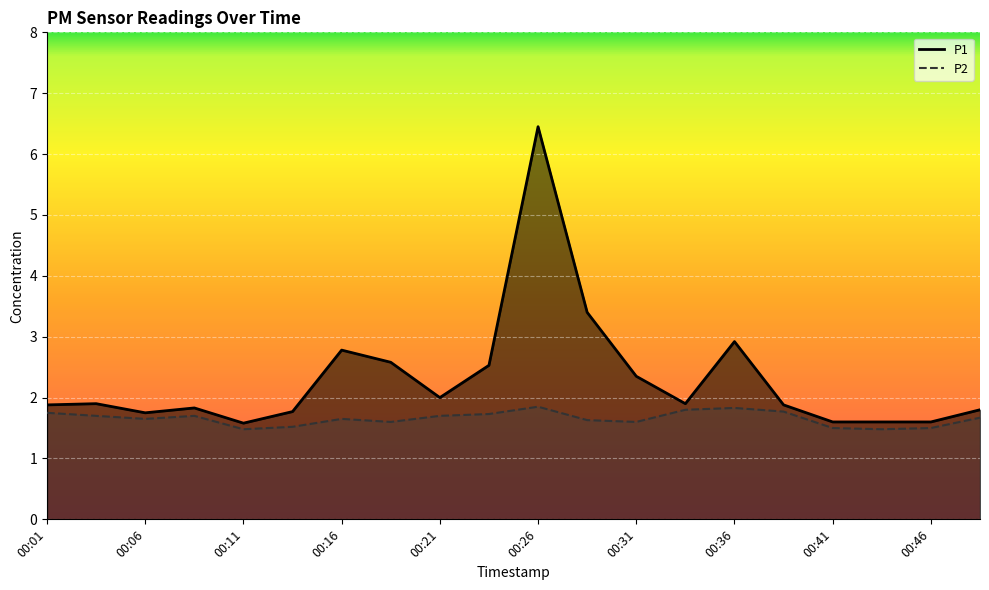

At which category is the sum across all series the highest?

00:26